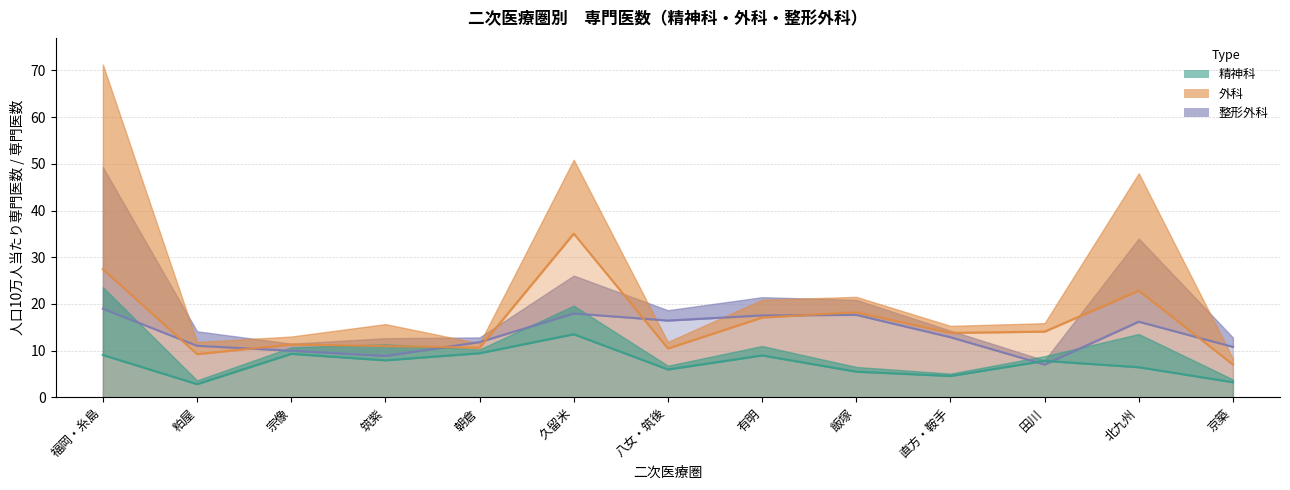

How many interior local peaks does the 整形外科_人口10万当り series have?

3